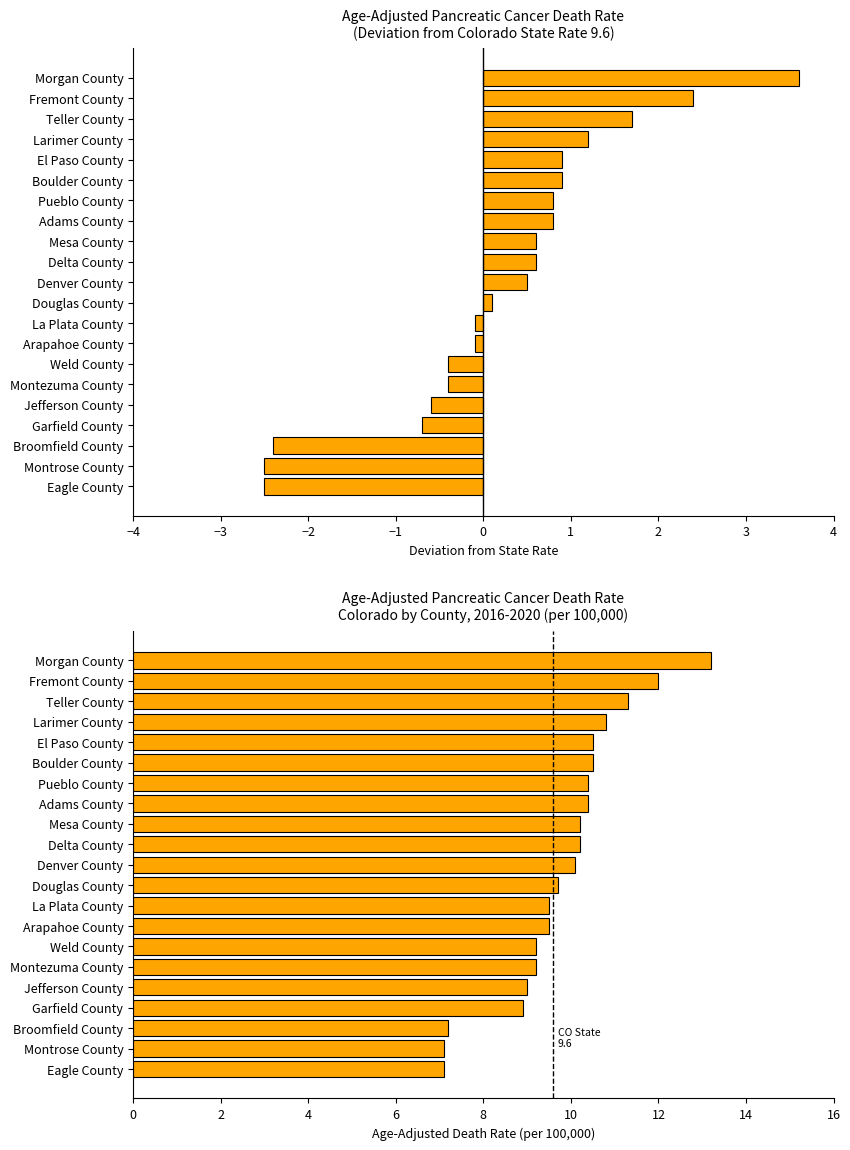

What is the sum of all Age-Adjusted Death Rate (per 100,000) values?

206.0